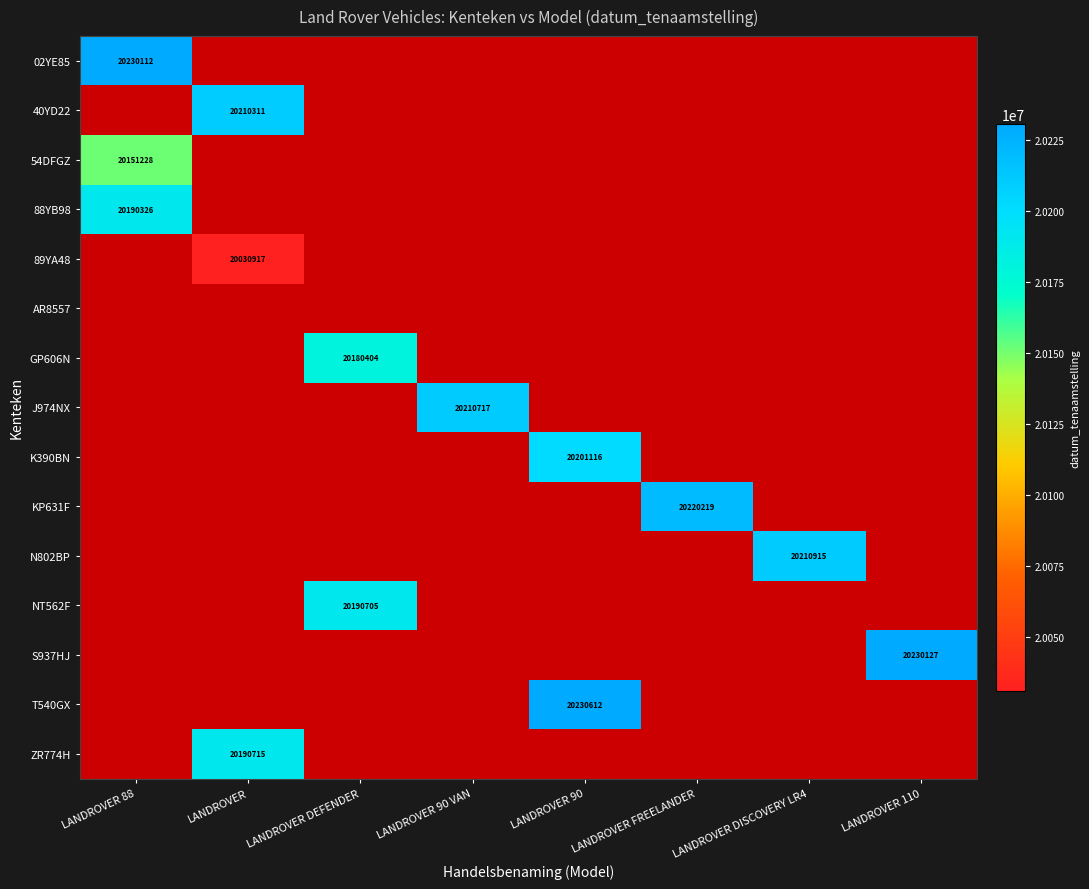

Is it true that ZR774H equals 33962426 at LANDROVER?

False